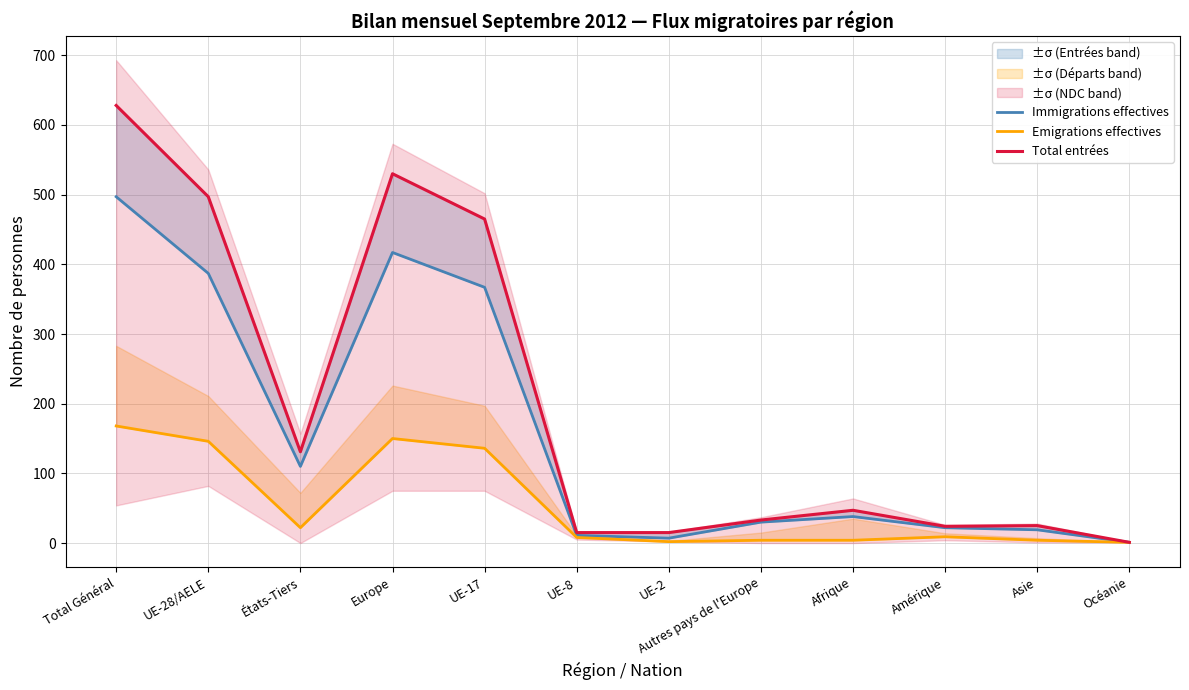

Where is the first local maximum for Emigrations effectives?

Europe